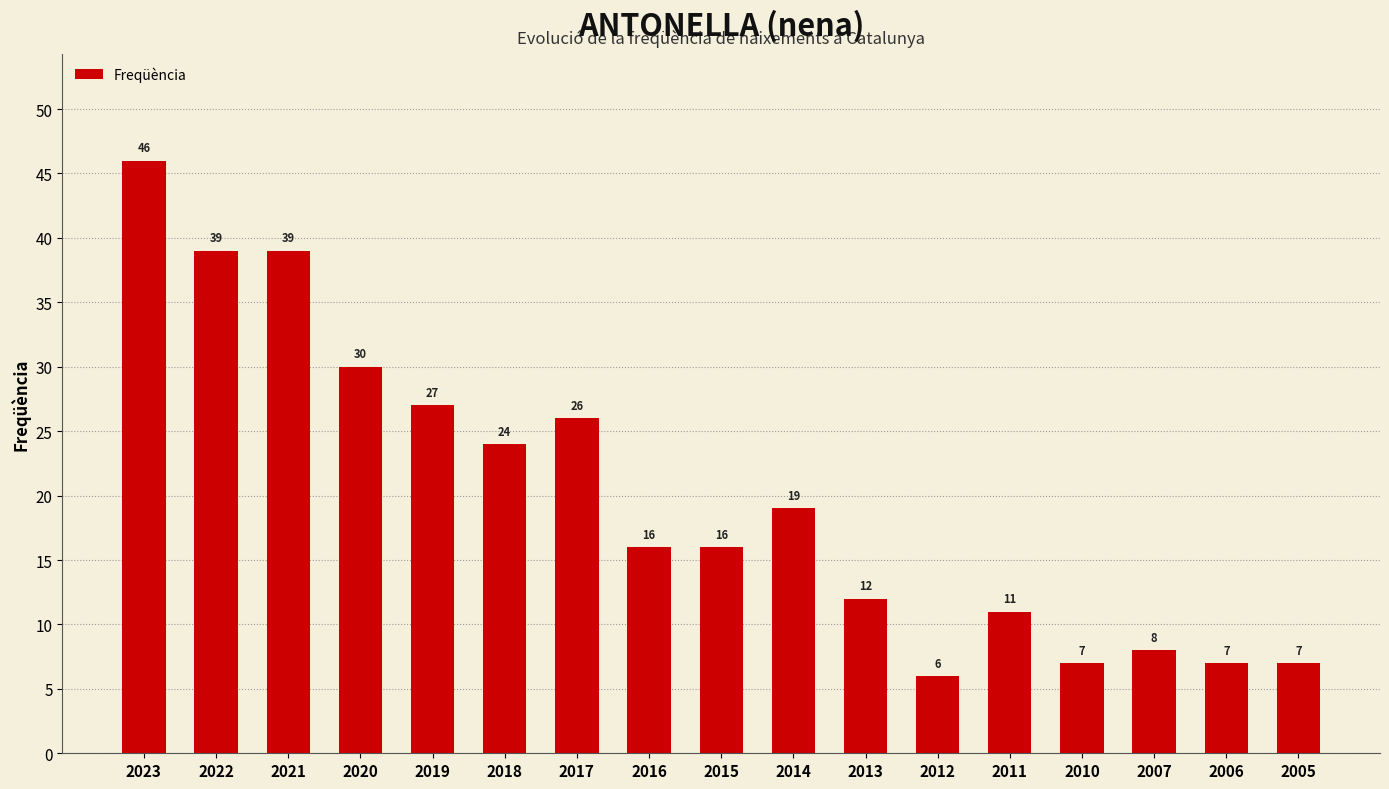

What is the change in value from 2018 to 2010?

-17